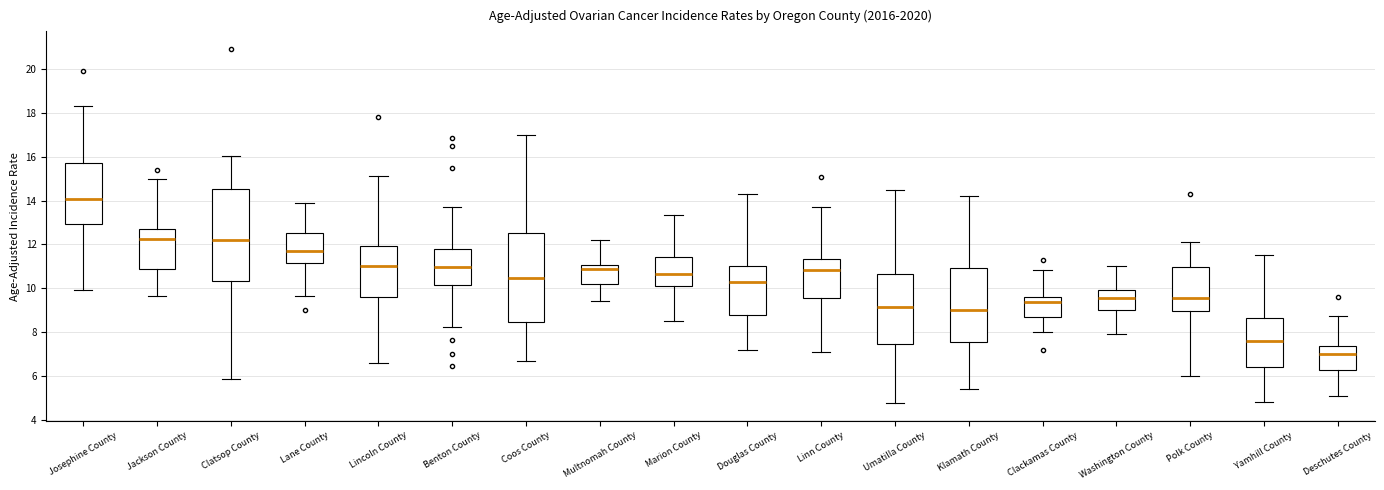

Reading left to right, read every box against the y-axis: the position of its median line, the range the box covers, and the ends of its whiskers. The values are not printed on the chart, so give them approximately, as read against the axis.

Josephine County: median 14.0, box 13.0 to 15.8, whiskers 10.0 to 18.2
Jackson County: median 12.2, box 10.8 to 12.6, whiskers 9.6 to 15.0
Clatsop County: median 12.2, box 10.4 to 14.6, whiskers 5.8 to 16.0
Lane County: median 11.8, box 11.2 to 12.6, whiskers 9.6 to 14.0
Lincoln County: median 11.0, box 9.6 to 12.0, whiskers 6.6 to 15.2
Benton County: median 11.0, box 10.2 to 11.8, whiskers 8.2 to 13.8
Coos County: median 10.4, box 8.4 to 12.6, whiskers 6.8 to 17.0
Multnomah County: median 10.8, box 10.2 to 11.0, whiskers 9.4 to 12.2
Marion County: median 10.6, box 10.0 to 11.4, whiskers 8.6 to 13.4
Douglas County: median 10.4, box 8.8 to 11.0, whiskers 7.2 to 14.4
Linn County: median 10.8, box 9.6 to 11.4, whiskers 7.2 to 13.8
Umatilla County: median 9.2, box 7.4 to 10.6, whiskers 4.8 to 14.6
Klamath County: median 9.0, box 7.6 to 11.0, whiskers 5.4 to 14.2
Clackamas County: median 9.4, box 8.6 to 9.6, whiskers 8.0 to 10.8
Washington County: median 9.6, box 9.0 to 10.0, whiskers 8.0 to 11.0
Polk County: median 9.6, box 9.0 to 11.0, whiskers 6.0 to 12.2
Yamhill County: median 7.6, box 6.4 to 8.6, whiskers 4.8 to 11.6
Deschutes County: median 7.0, box 6.2 to 7.4, whiskers 5.2 to 8.8